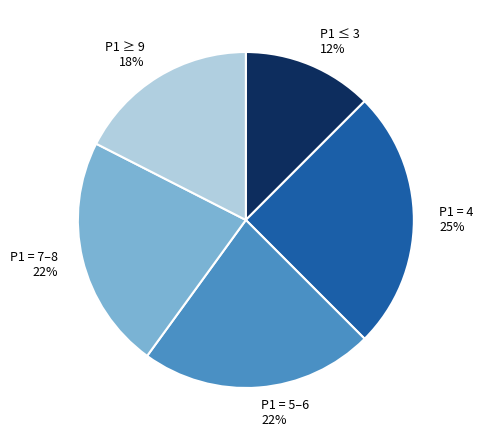

Which category has the smallest portion of the pie?

P1 ≤ 3